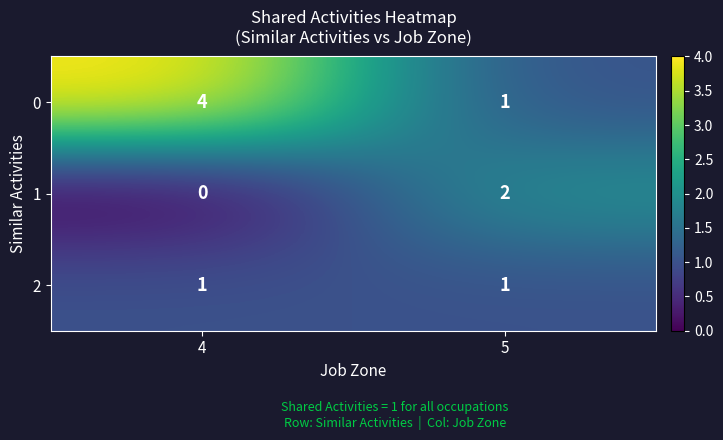

What is the difference between the maximum and minimum values in the 0 series?

3